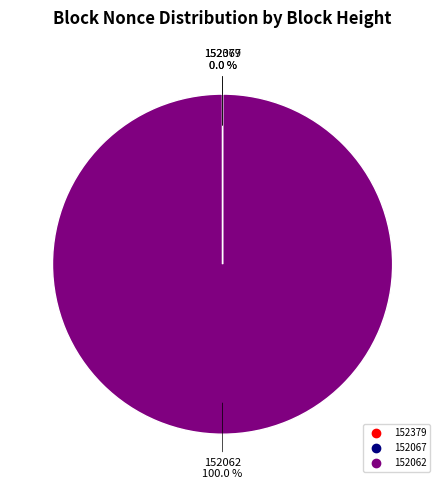

Which slice is the largest?

152062